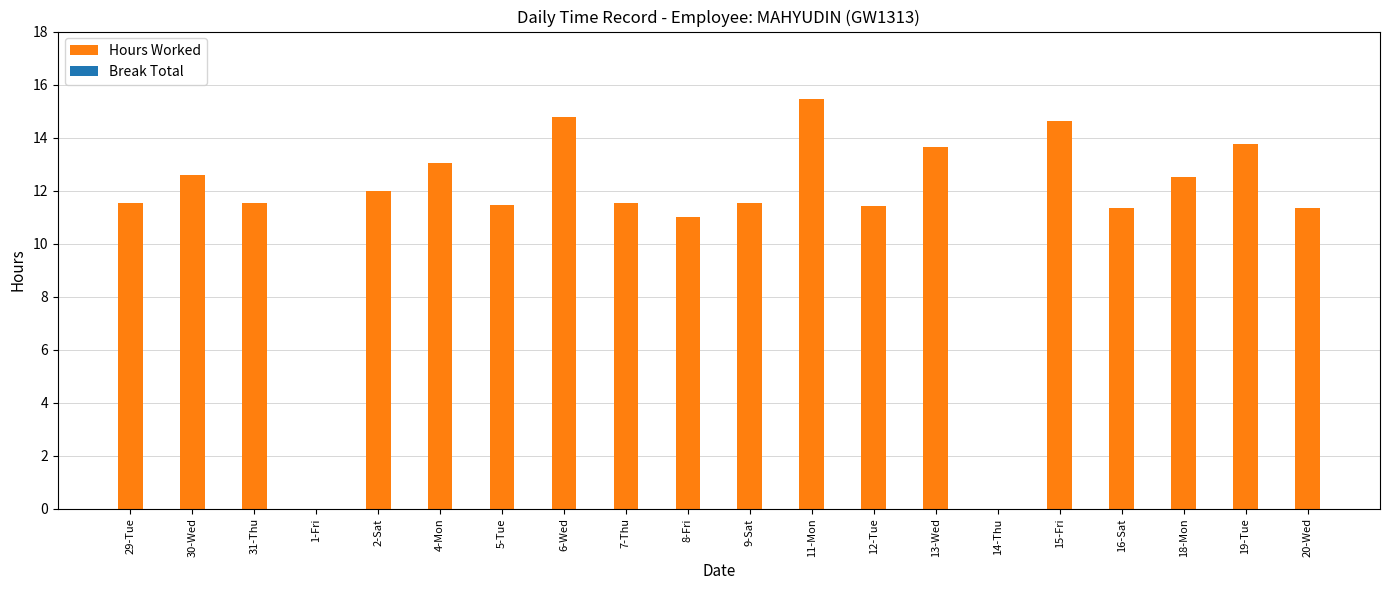

What is the change in value from 1-Fri to 8-Fri?

+11.0